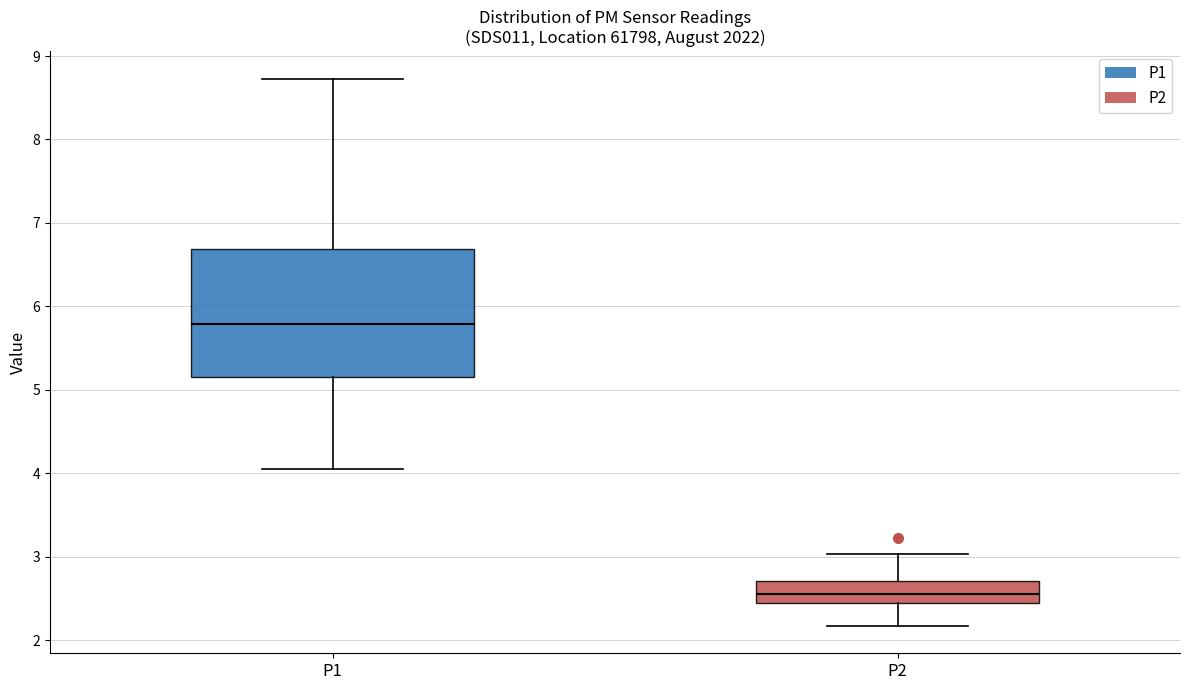

Reading left to right, transcribe this box plot: for each box, give where its median line is, the range the box spans, and where its two whiskers end, as read against the y-axis. The values are not printed on the chart, so give them approximately, as read against the axis.

P1: median 5.8, box 5.2 to 6.7, whiskers 4.1 to 8.7
P2: median 2.6, box 2.5 to 2.7, whiskers 2.2 to 3.0